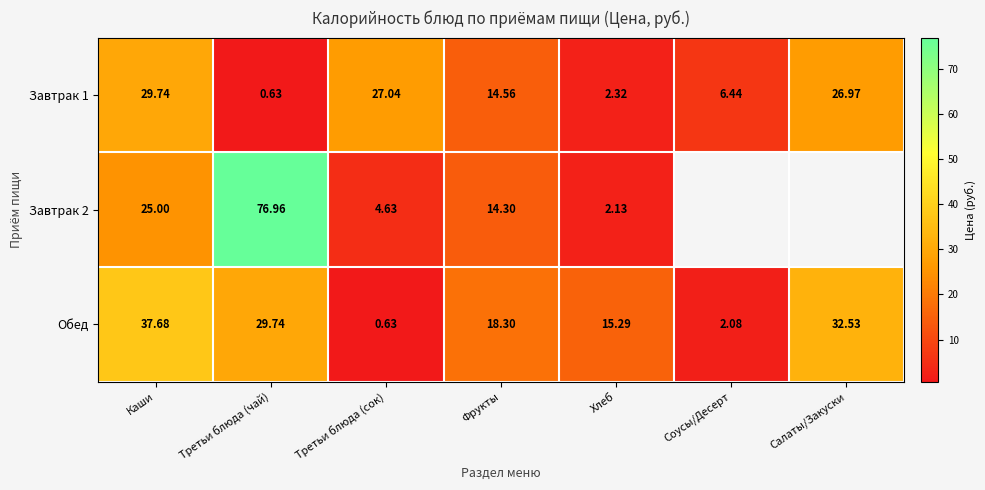

Is the value of Завтрак 2 at Третьи блюда (сок) greater than the value of Завтрак 1 at Хлеб?

Yes